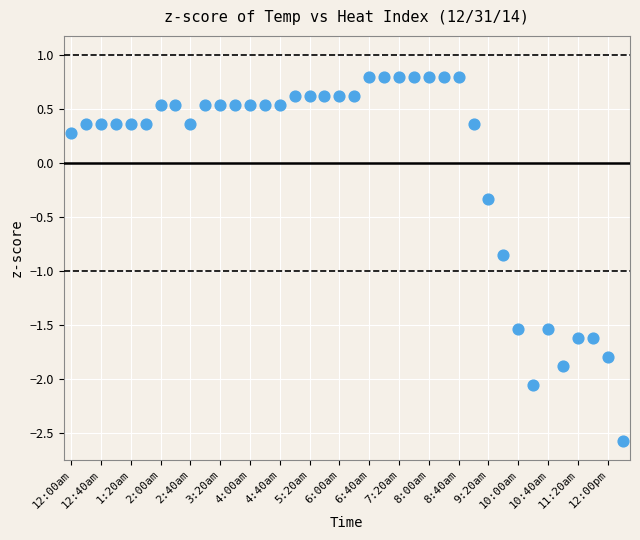

What Y value in the scatter plot is closest to 0?

0.3